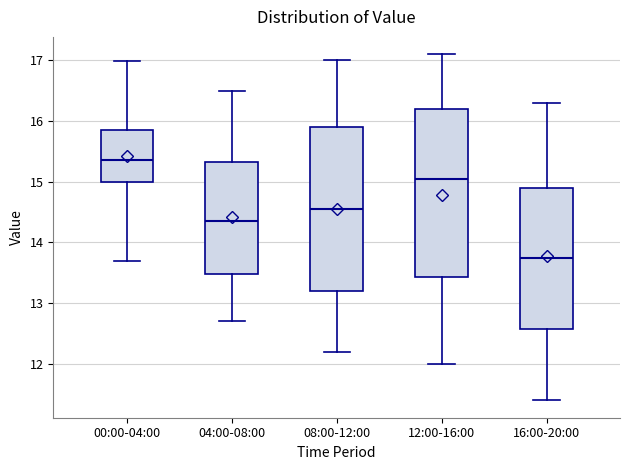

Reading left to right, transcribe this box plot: for each box, give where its median line is, the range the box spans, and where its two whiskers end, as read against the y-axis. The values are not printed on the chart, so give them approximately, as read against the axis.

00:00-04:00: median 15.4, box 15.0 to 15.9, whiskers 13.7 to 17.0
04:00-08:00: median 14.4, box 13.5 to 15.3, whiskers 12.7 to 16.5
08:00-12:00: median 14.6, box 13.2 to 15.9, whiskers 12.2 to 17.0
12:00-16:00: median 15.1, box 13.4 to 16.2, whiskers 12.0 to 17.1
16:00-20:00: median 13.8, box 12.6 to 14.9, whiskers 11.4 to 16.3